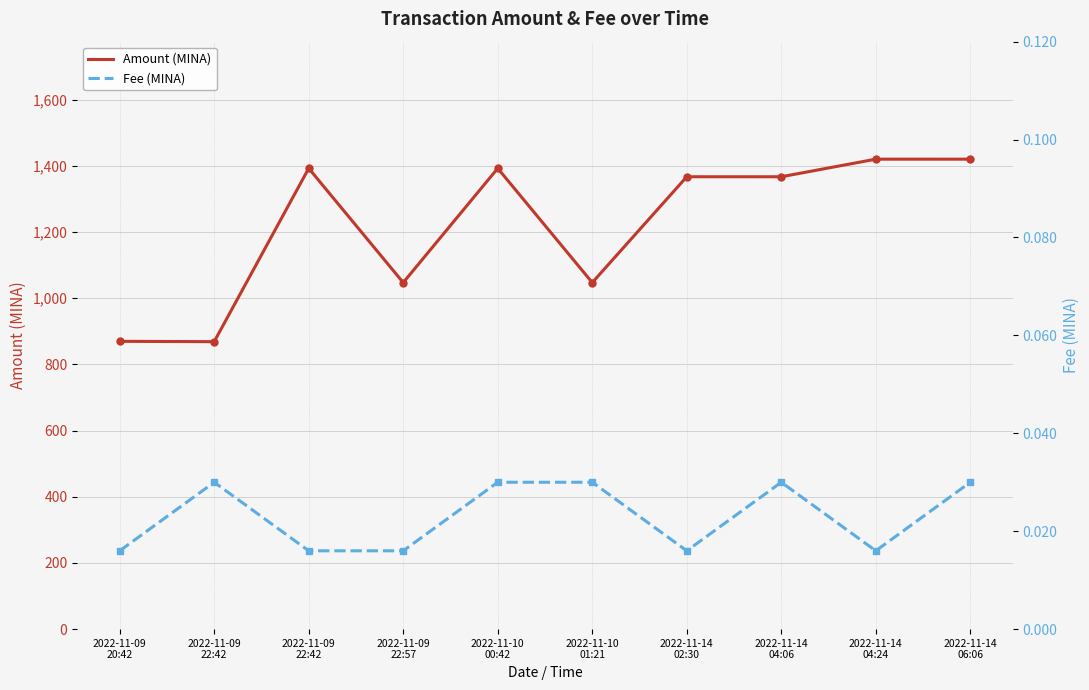

True or false: Amount (MINA) has a value of 1047.2 at 2022-11-09
22:57.

True